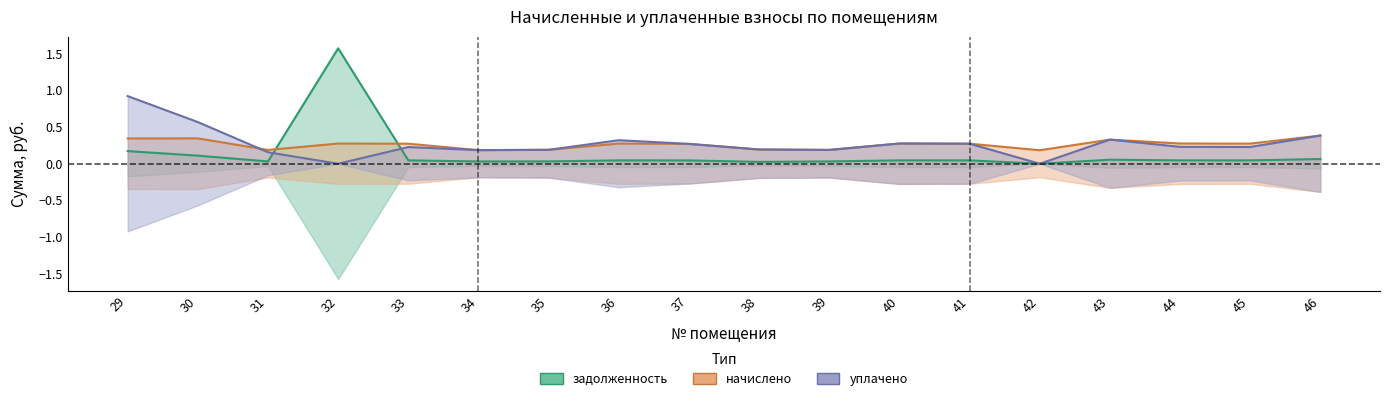

The уплачено series shows 0.0 at 42. True or false?

True